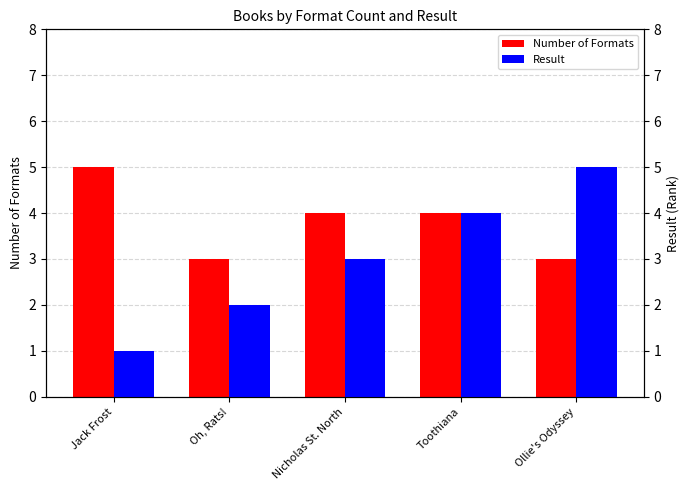

How many values in the Result series are below 3?

2